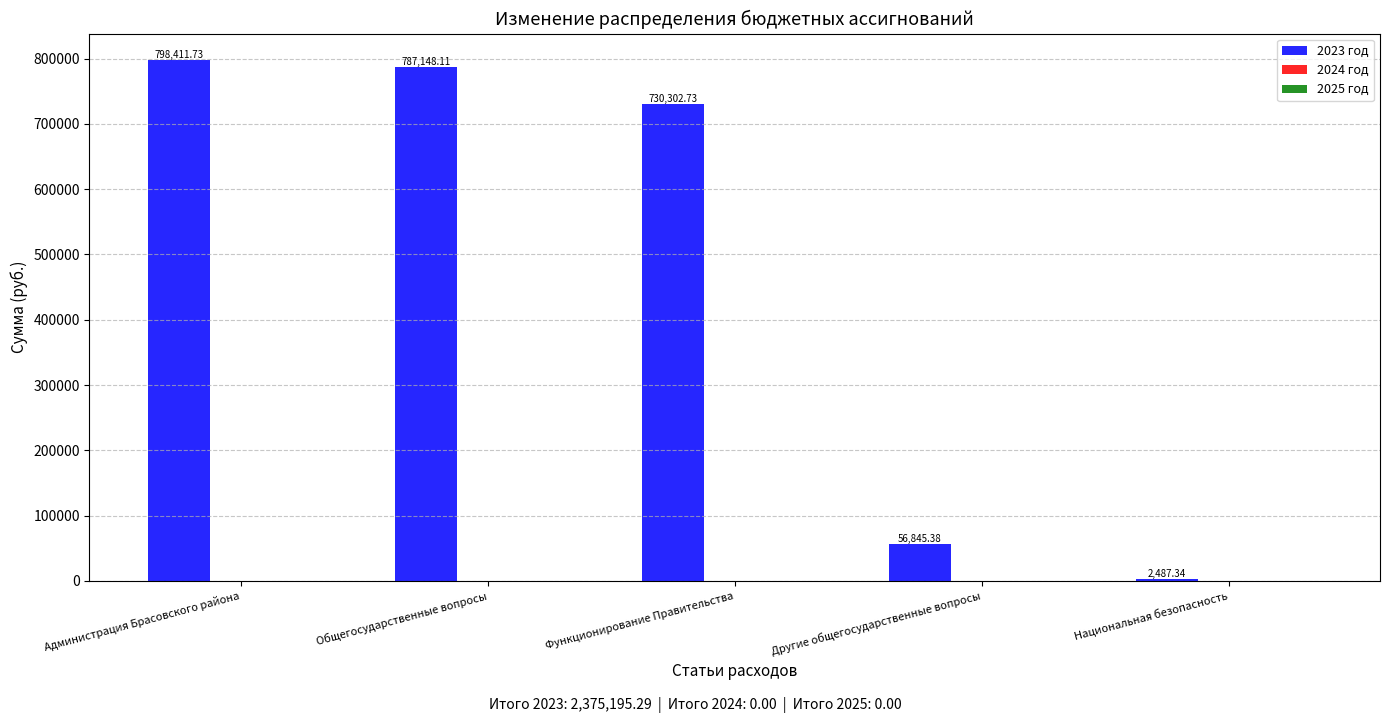

At which label does the data first exceed 730302?

Администрация Брасовского района